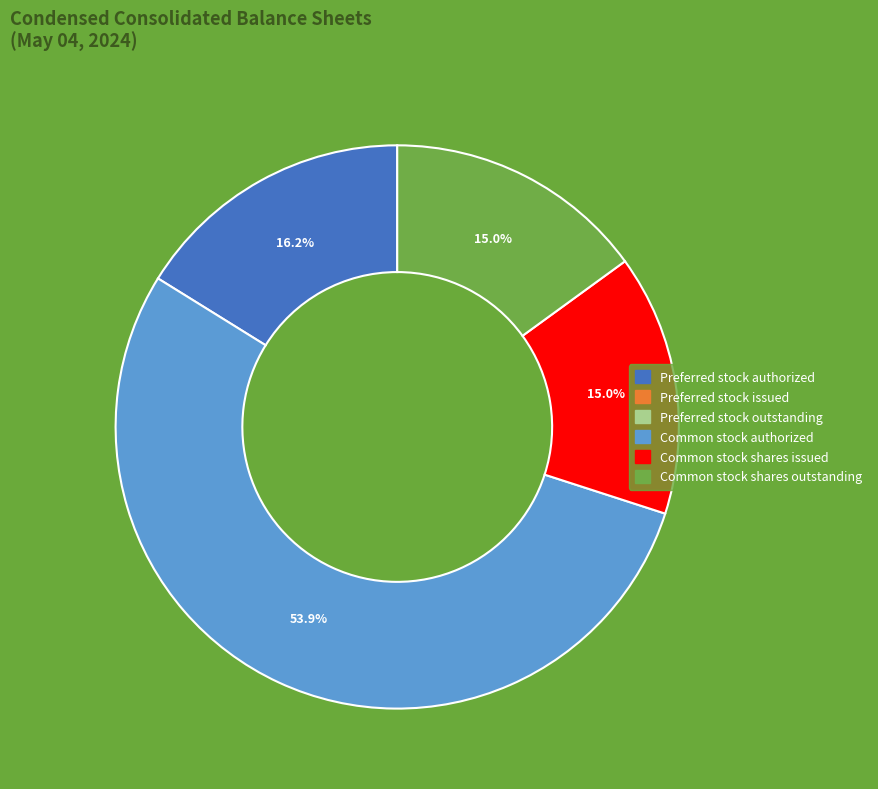

Is there any slice that represents more than half of the pie?

Yes